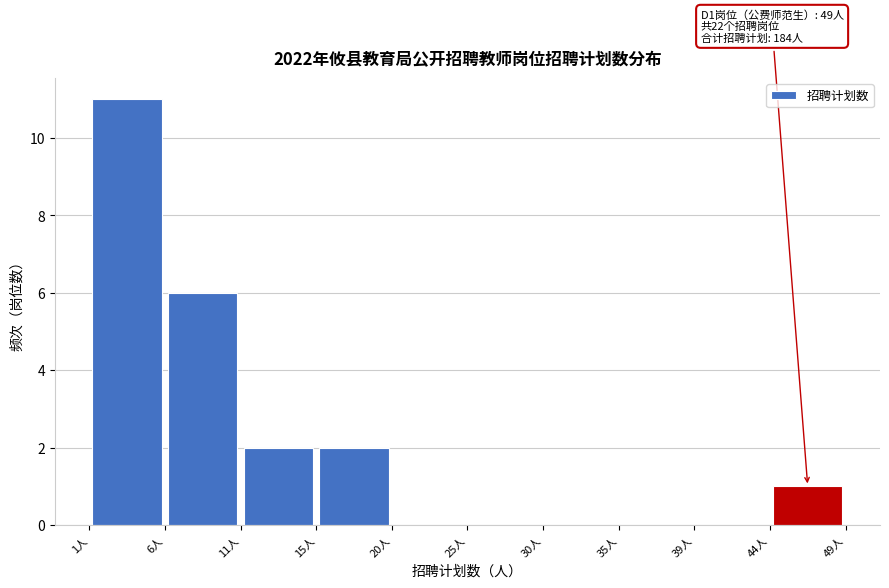

Which range on the x-axis has the tallest bar?

1.0 to 5.8